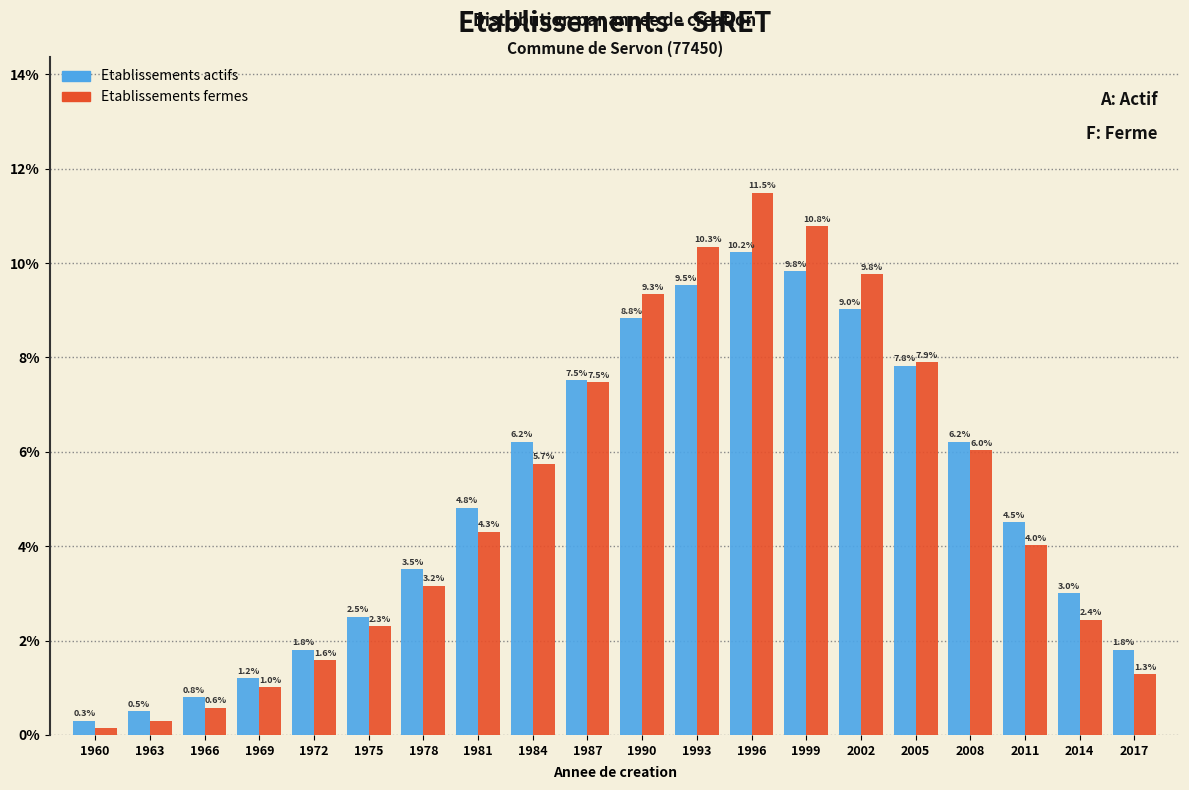

Which series has the widest spread of values?

Etablissements fermes